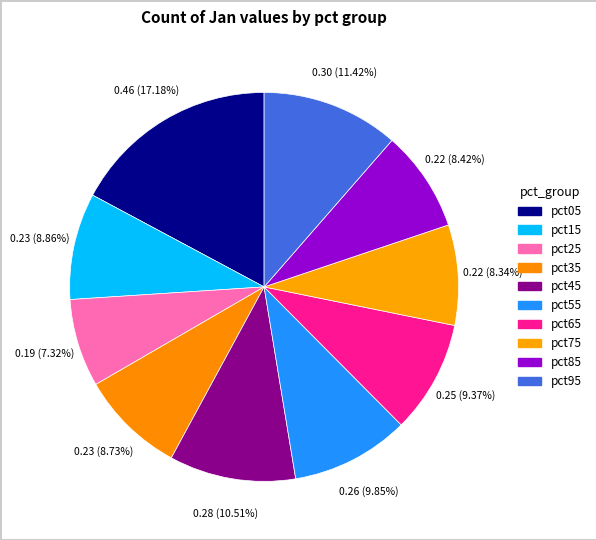

What portion of the pie excludes pct55?

90.2%